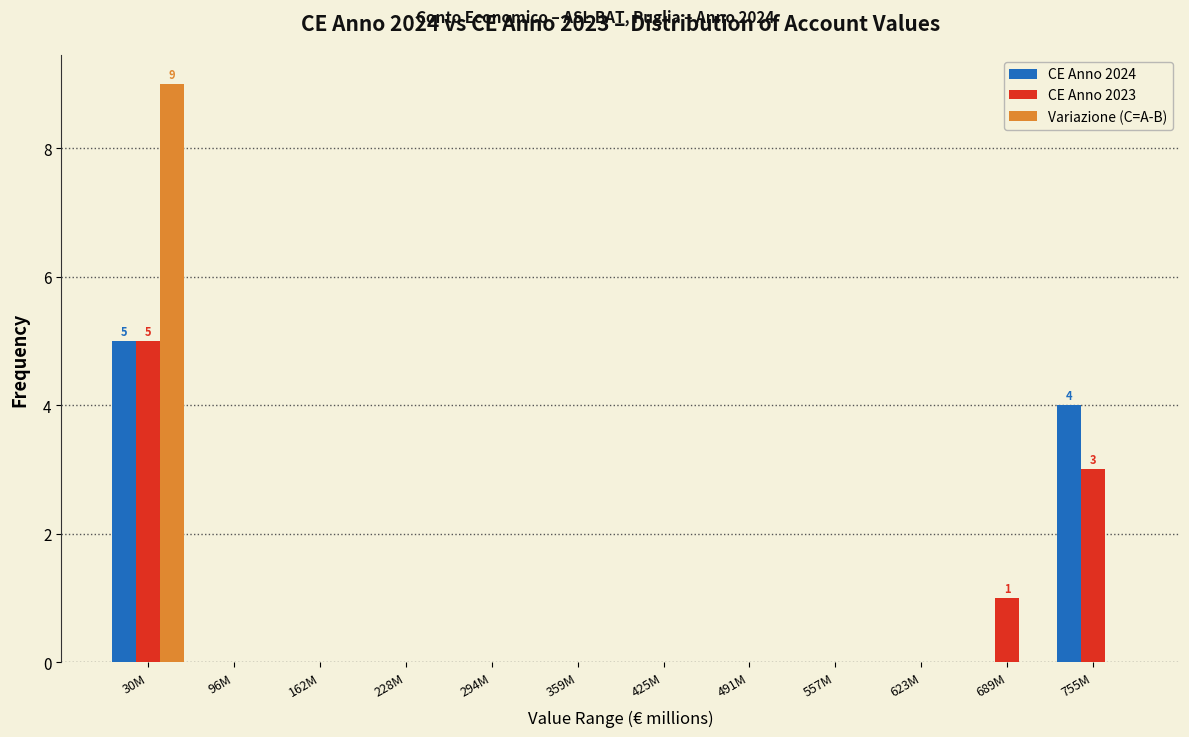

The value of Variazione (C=A-B) at 30M is 4. True or false?

False